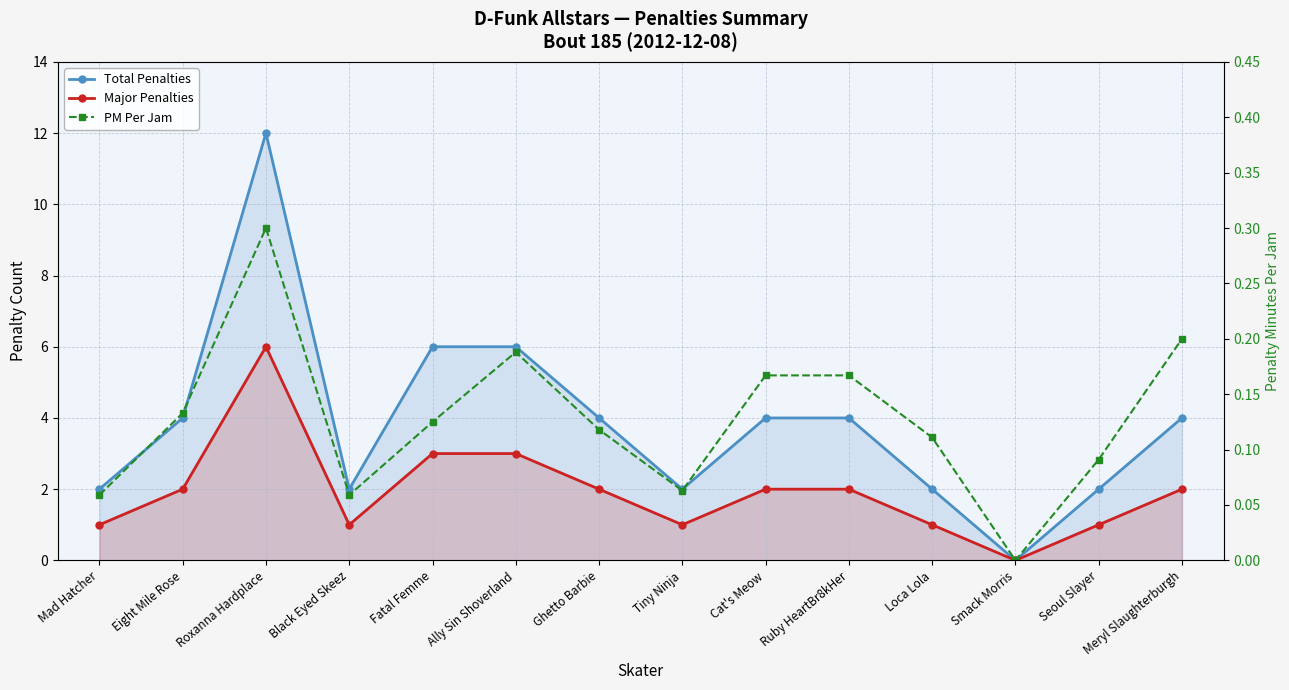

How many series are shown in this chart?

3